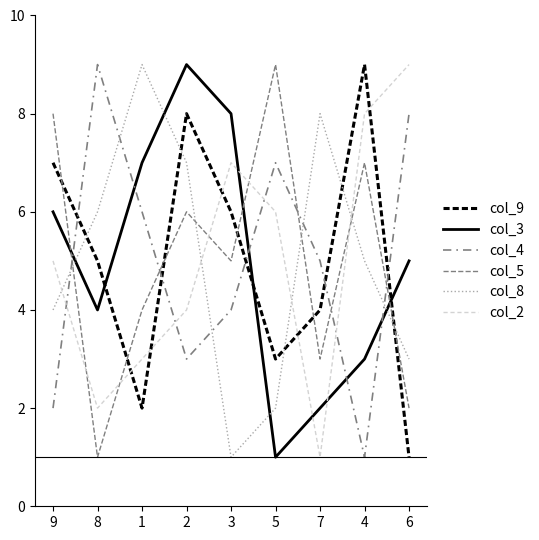

Does the chart display data point markers on the line(s)?

No